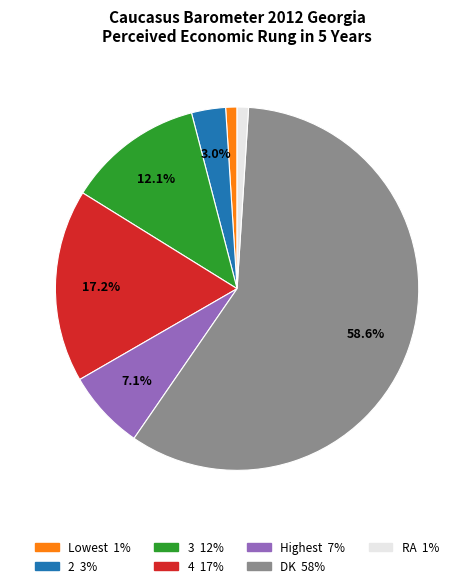

Is it true that RA is 11% of the pie?

False